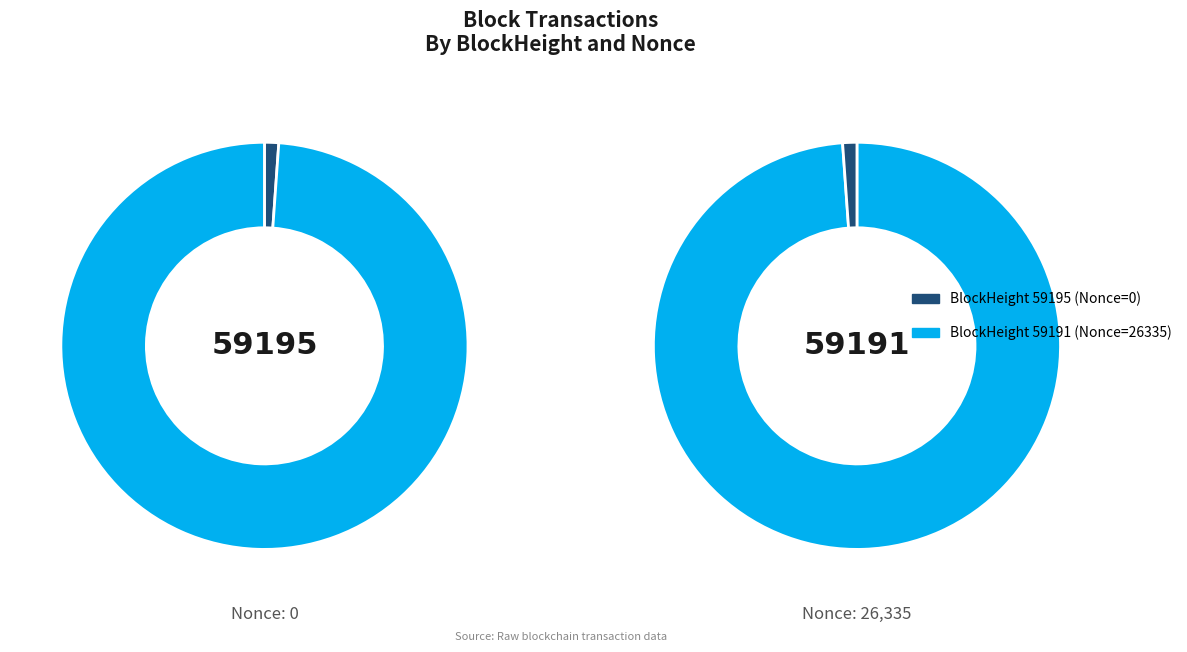

Rank the categories by value from lowest to highest.

59195, 59191